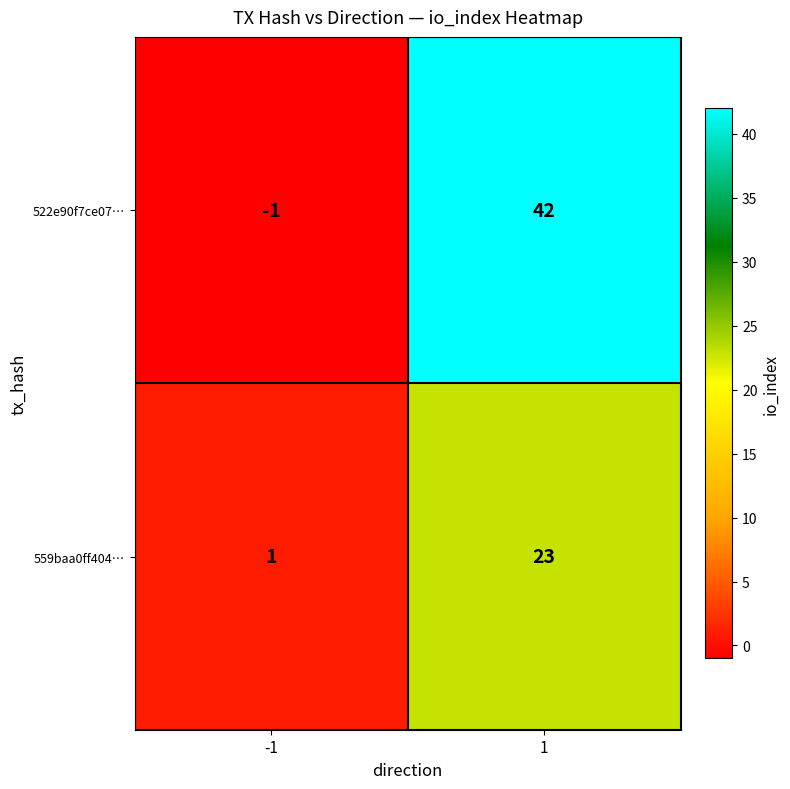

At how many categories does at least one series exceed 18?

1